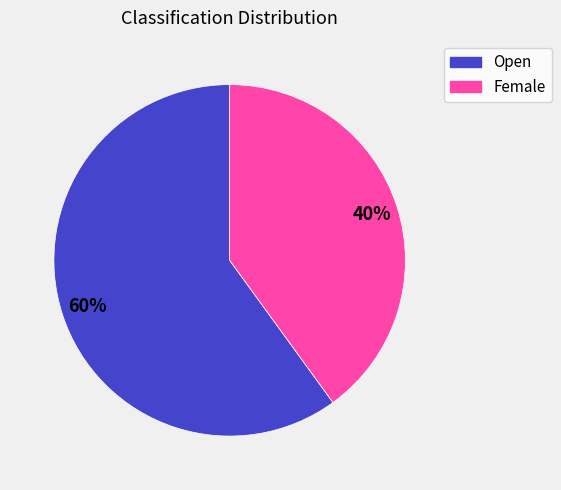

To the nearest percent, what portion does Open represent?

60%